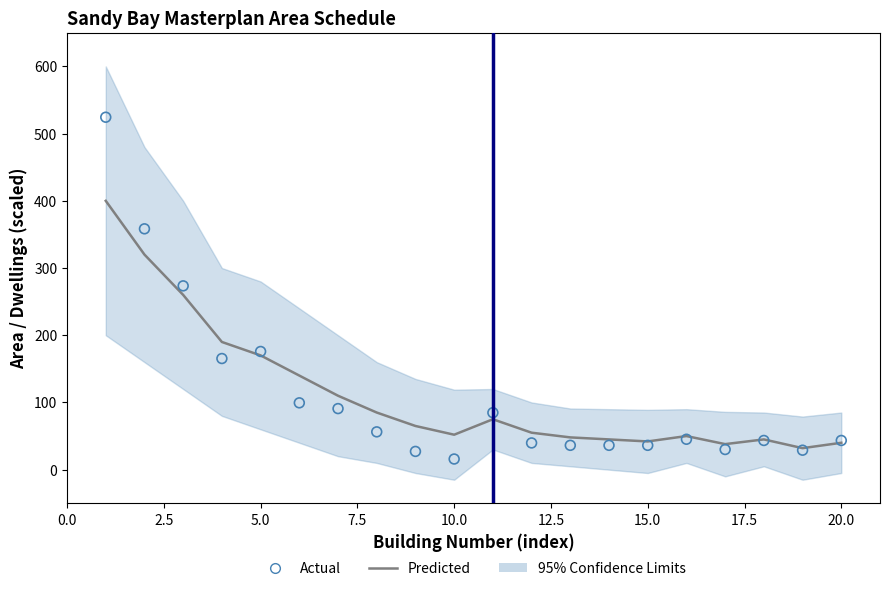

Which series contains the highest Y value?

Actual